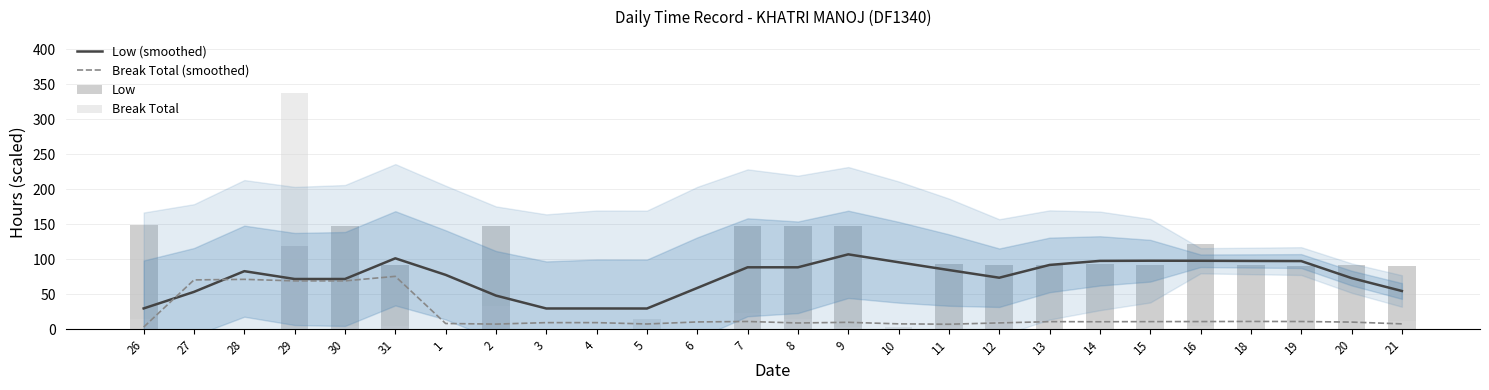

What is the difference between the maximum and second lowest values in the Break Total (smoothed) series?

68.4